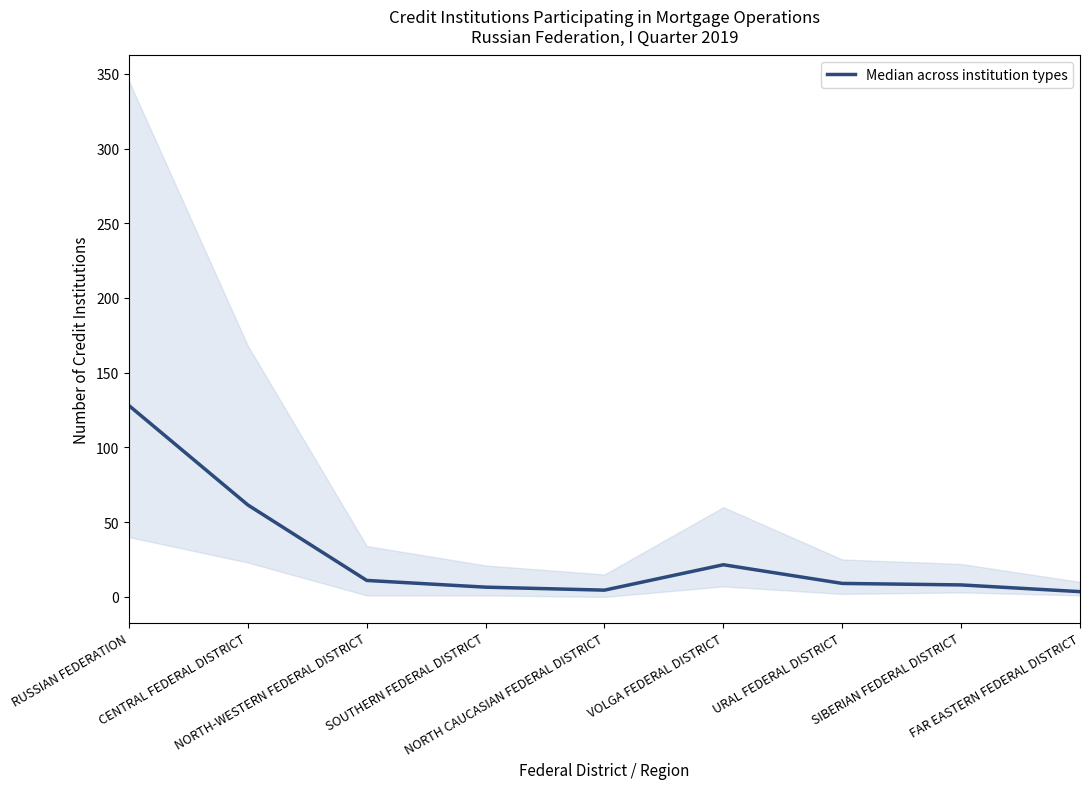

What is the minimum value shown in the chart?

3.5